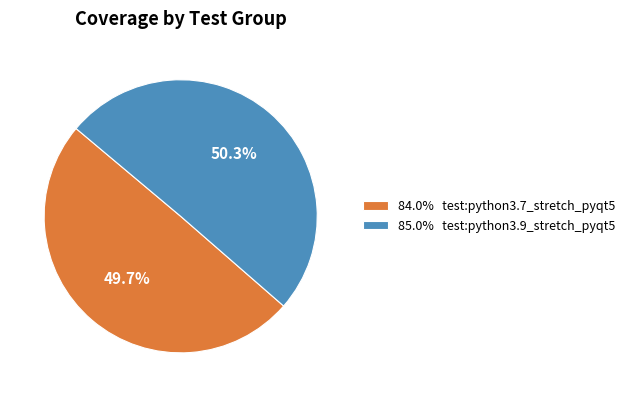

How many slices are in this pie chart?

2